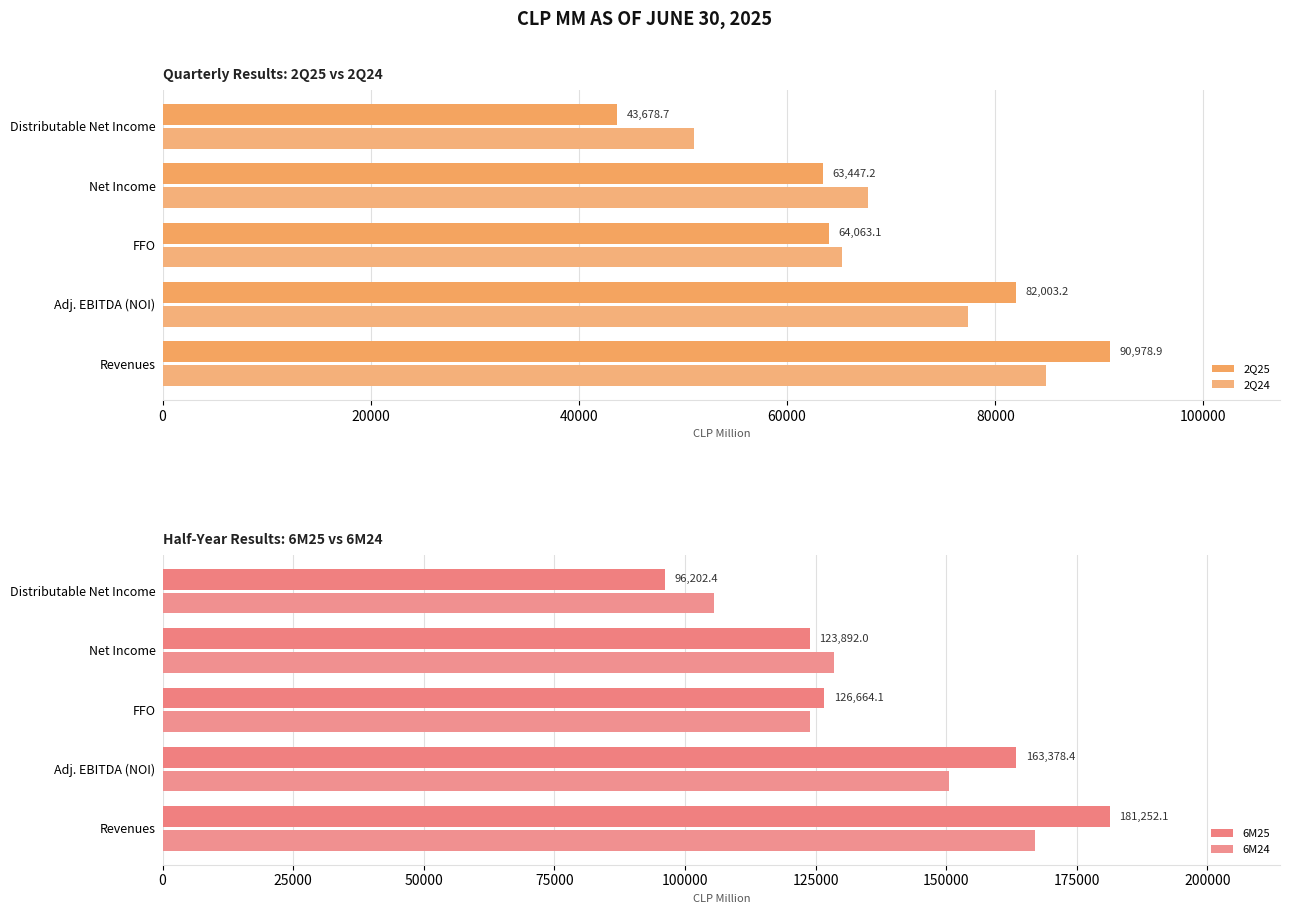

How many values in the 2Q25 series are below 64063?

2